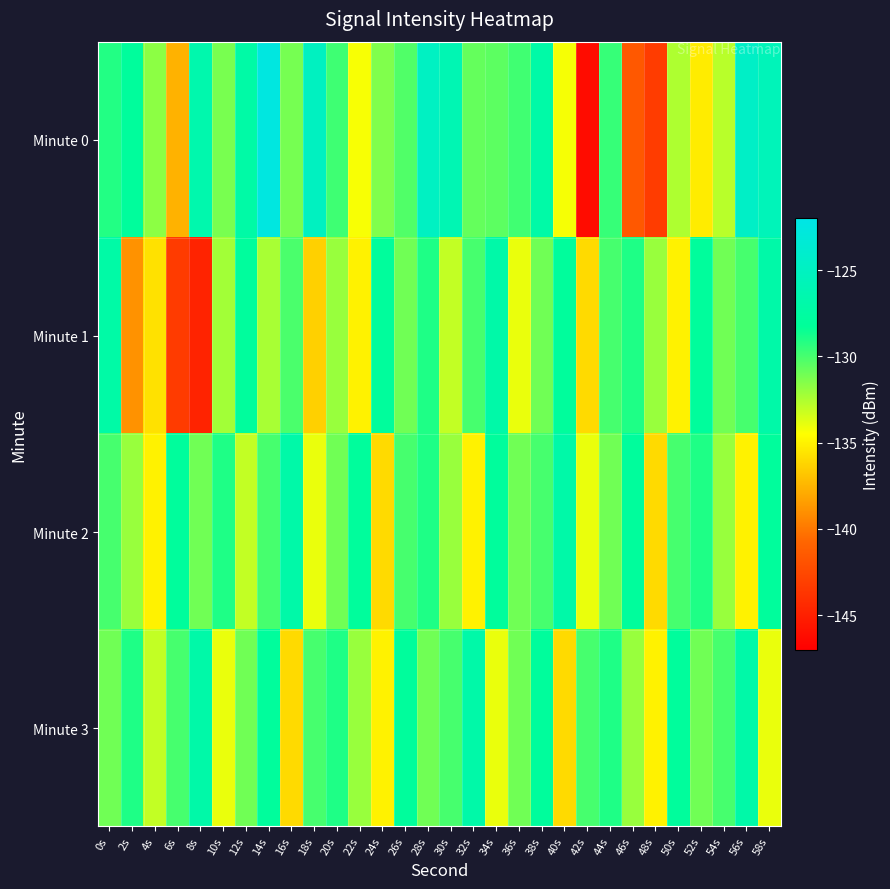

Which series has the largest range (max minus min)?

Minute 0